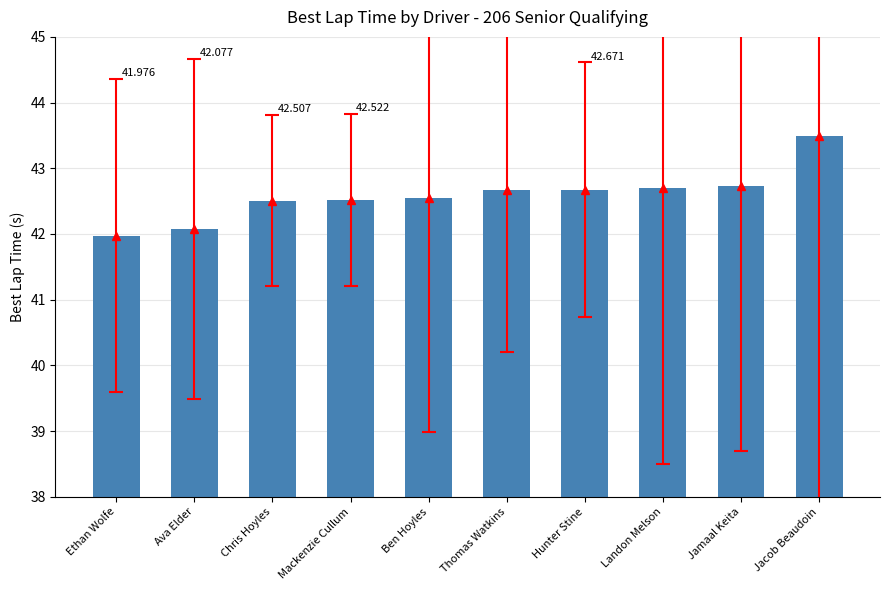

What is the smallest value displayed?

42.0